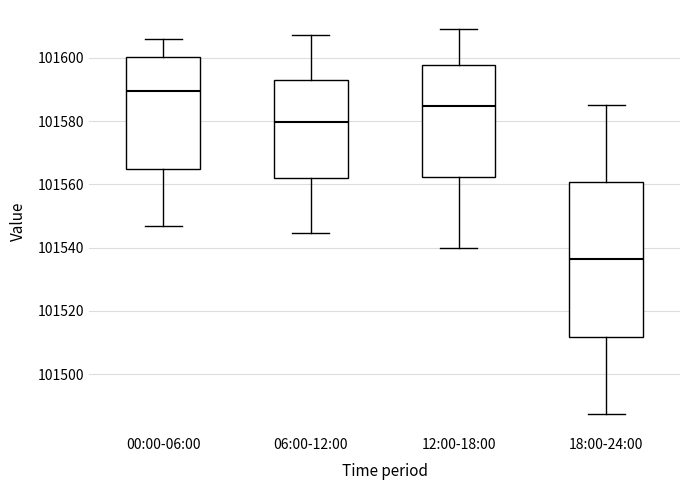

Comparing the boxes themselves (not the whiskers), which one is the tallest?

18:00-24:00